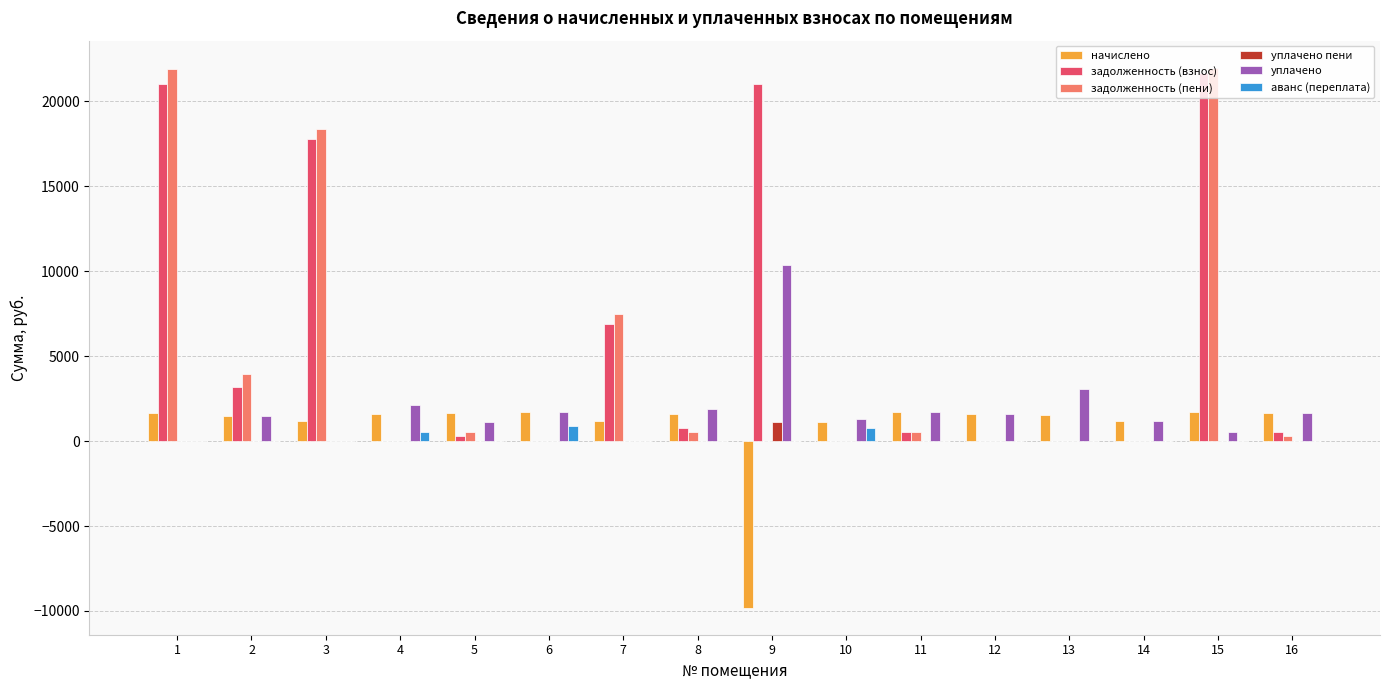

Which series changed the most between 13 and 16?

уплачено